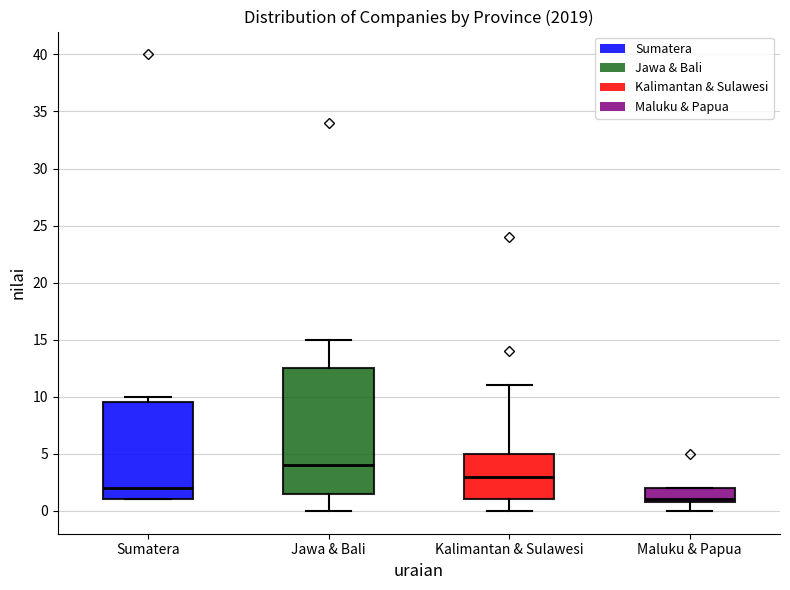

Where does the upper whisker of the box for Jawa & Bali end on the y-axis? The values are not printed on the chart, so give them approximately, as read against the axis.

15.0